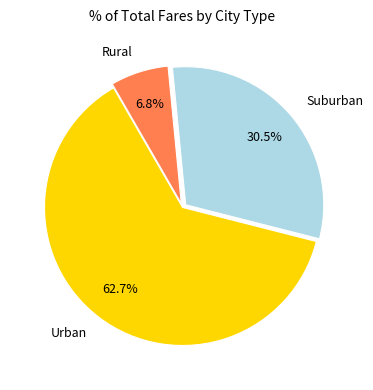

What is the majority slice?

Urban